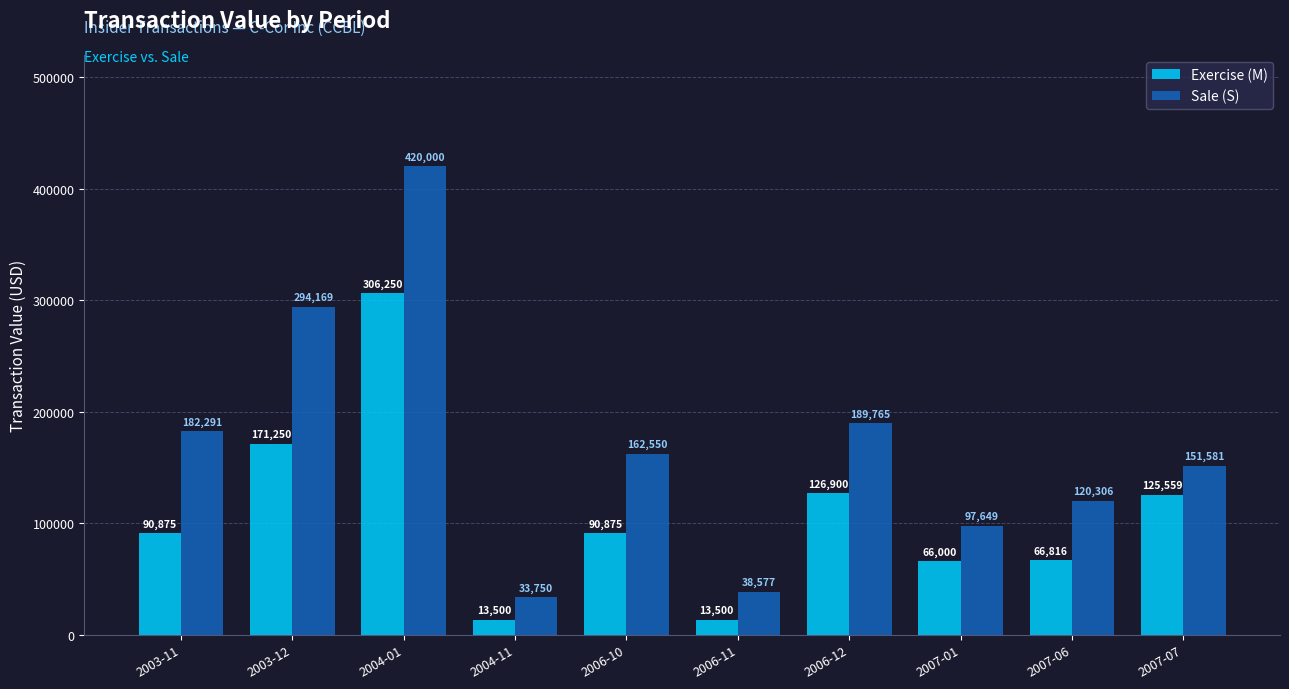

Rank the series by their maximum value, from highest to lowest.

Sale (S), Exercise (M)